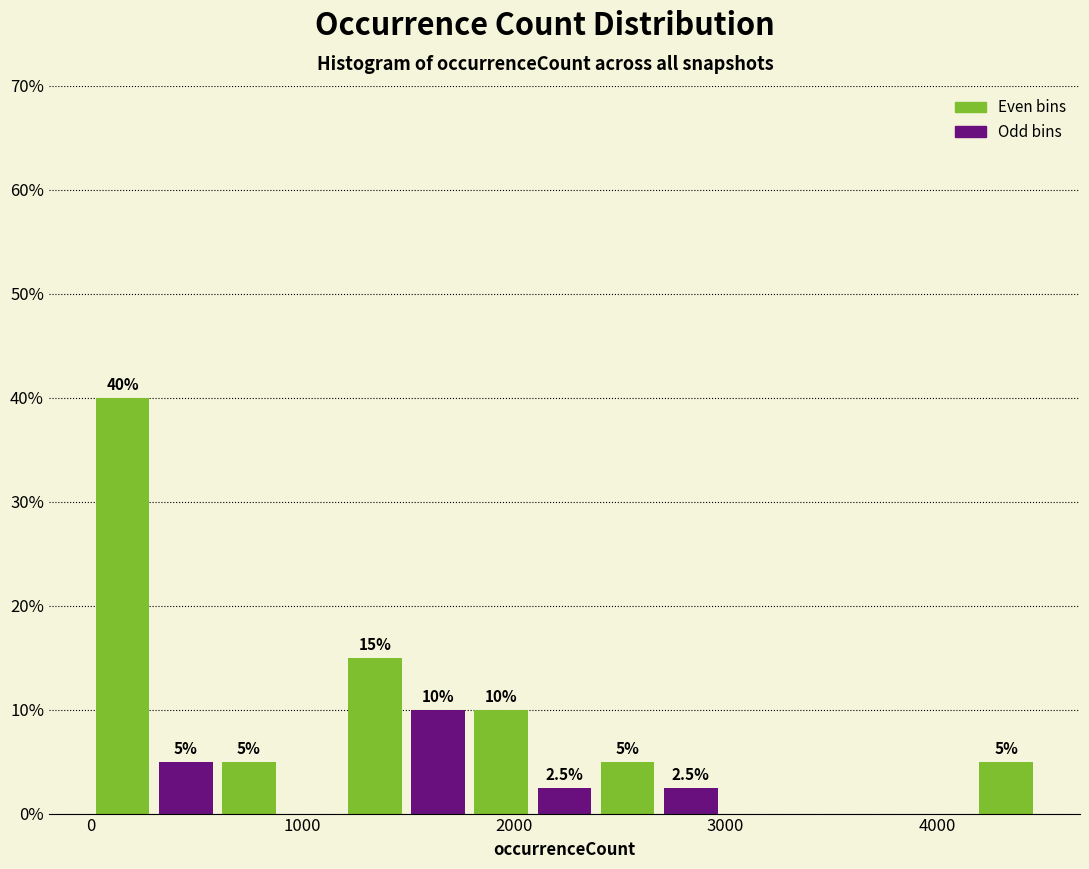

Around what value on the x-axis is the tallest bar? Give the approximate position of its centre, as read against the axis.

200